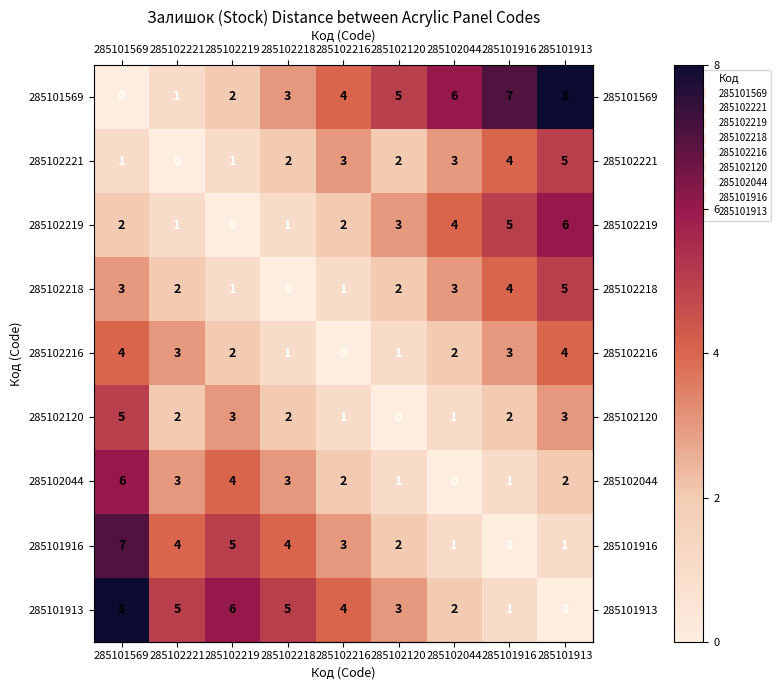

At which label is 285102219 closest to 3?

285102120